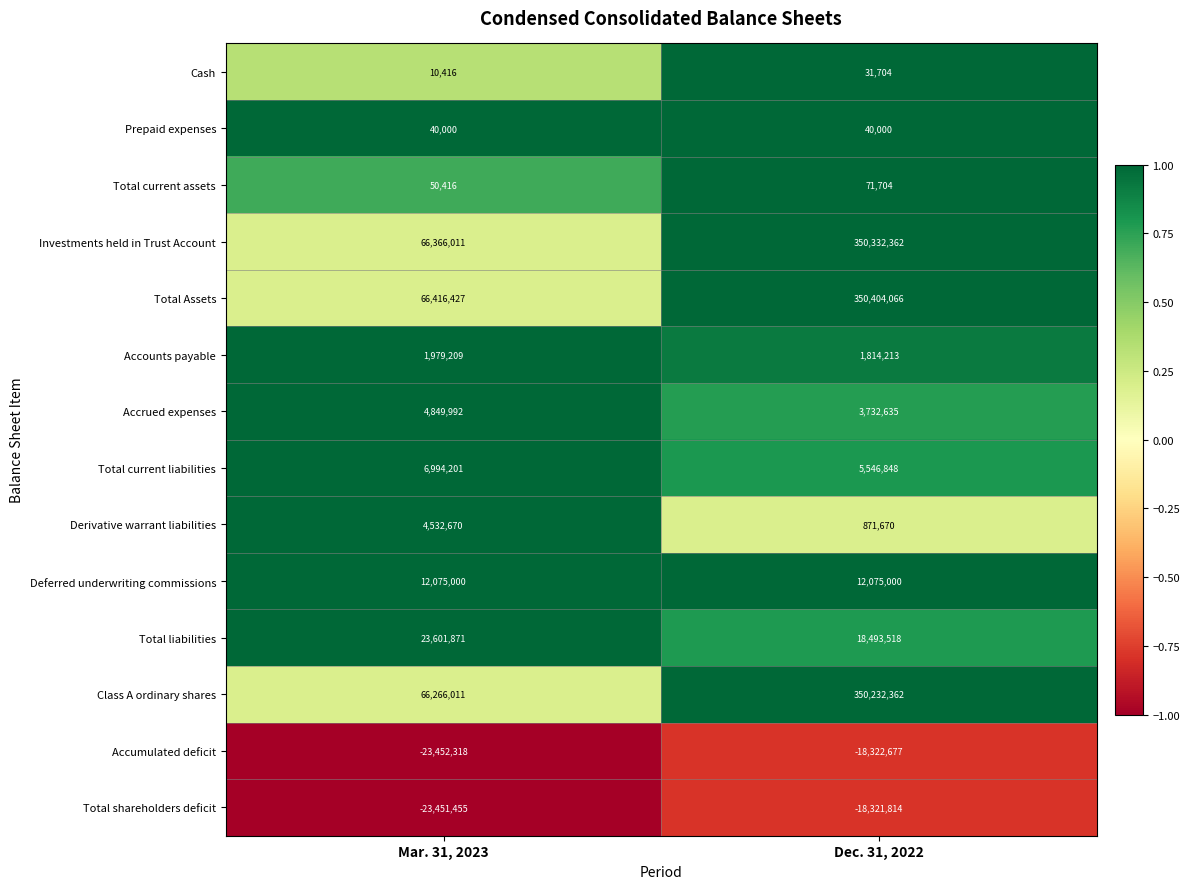

The Total shareholders deficit series shows -18321814 at Dec. 31, 2022. True or false?

True